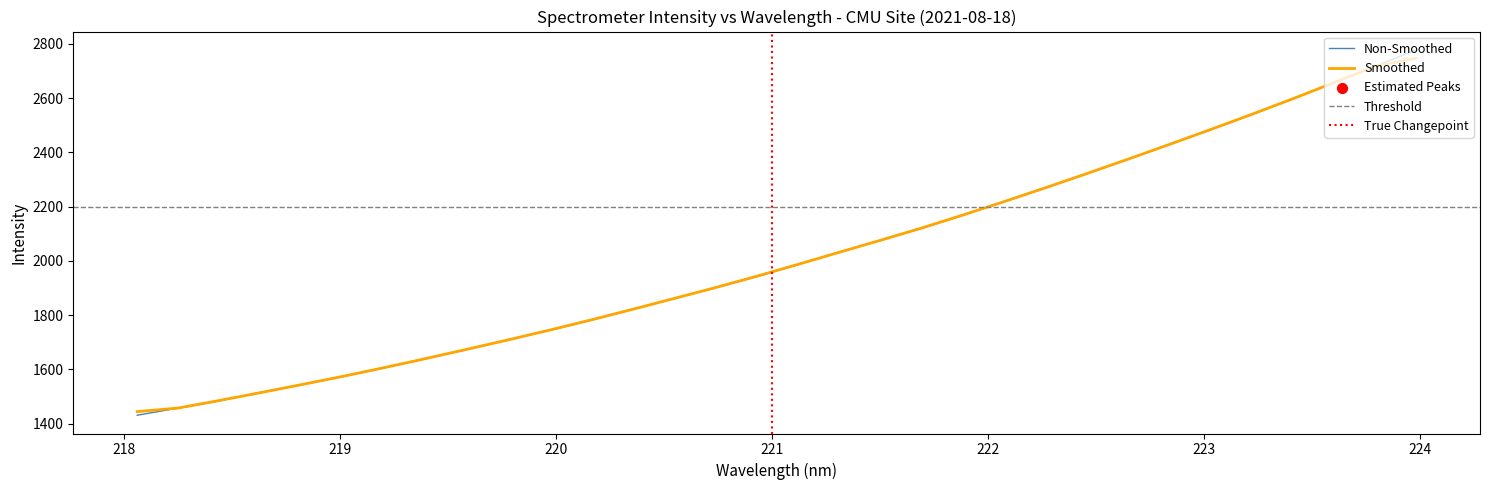

Which series has the largest total across all categories?

Non-Smoothed